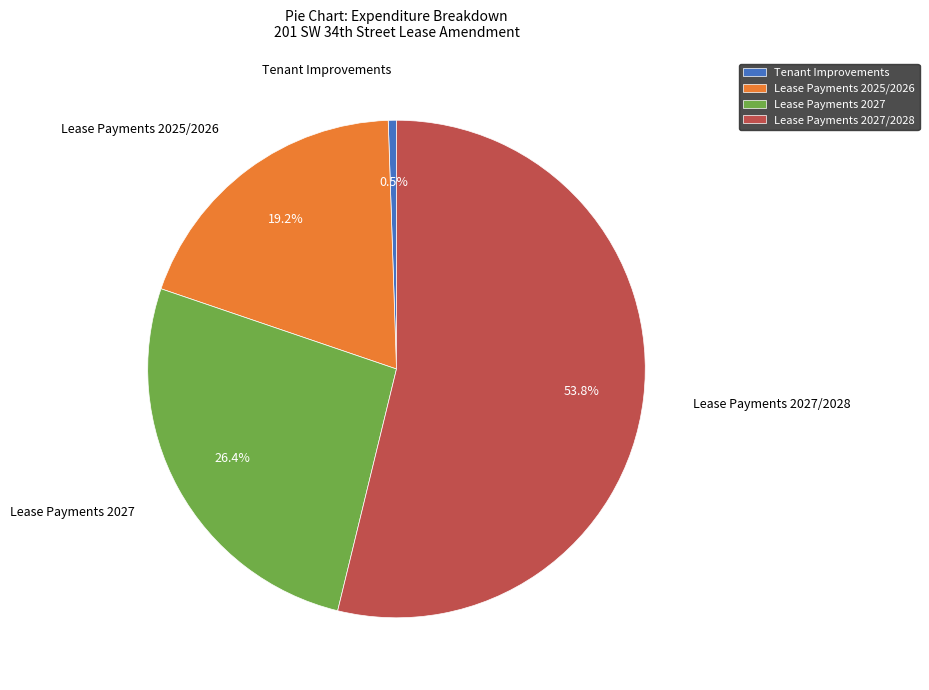

What is the largest slice in the pie chart?

Lease Payments 2027/2028